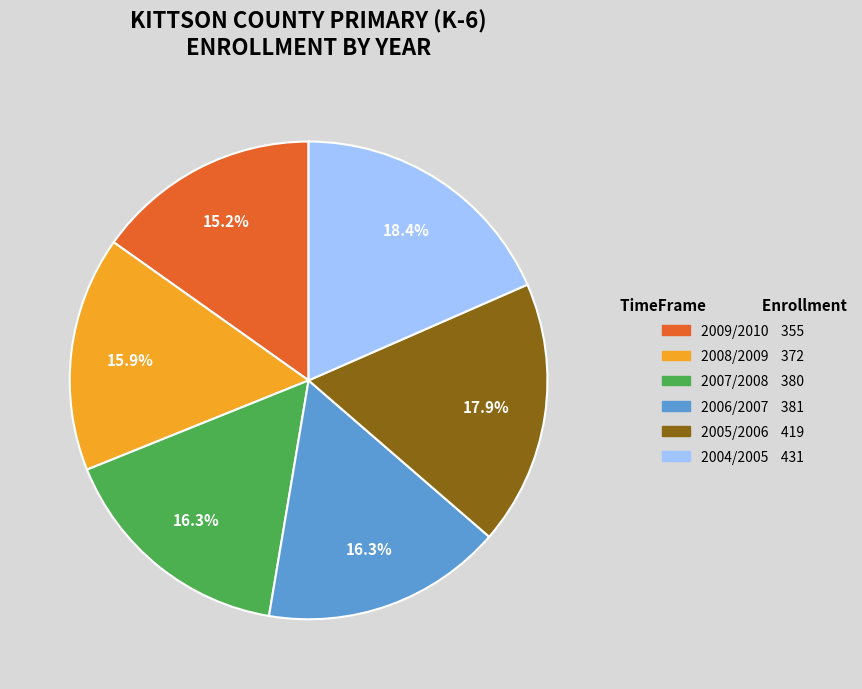

To the nearest percent, what is the difference between the 2004/2005 and 2006/2007 slice percentages?

2%